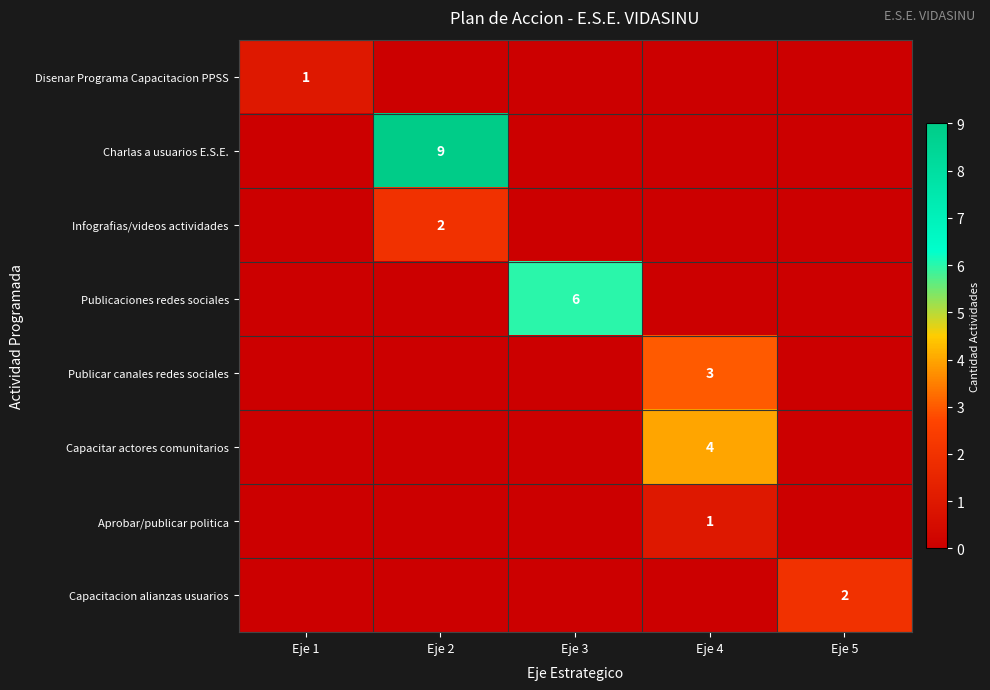

The Disenar Programa Capacitacion PPSS series shows 1 at Eje 1. True or false?

True